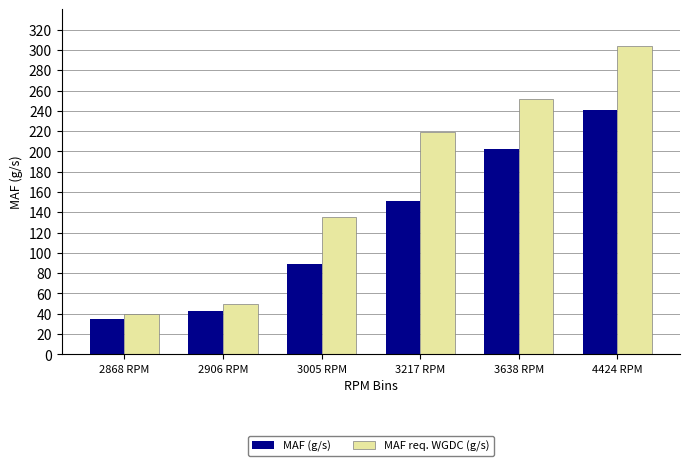

What is the lowest value of the MAF (g/s) series?

35.2